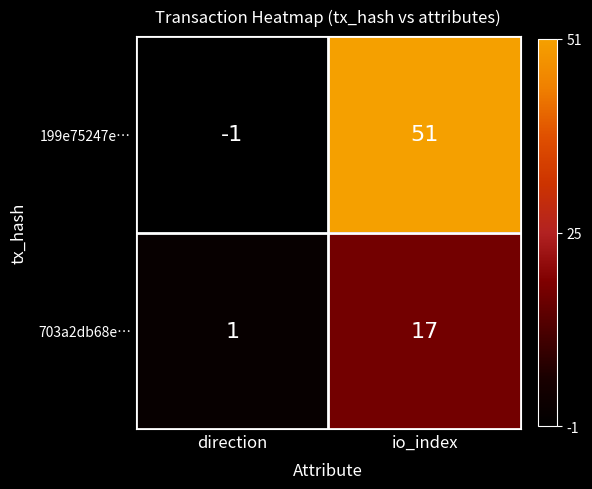

At which category is the sum across all series the highest?

io_index